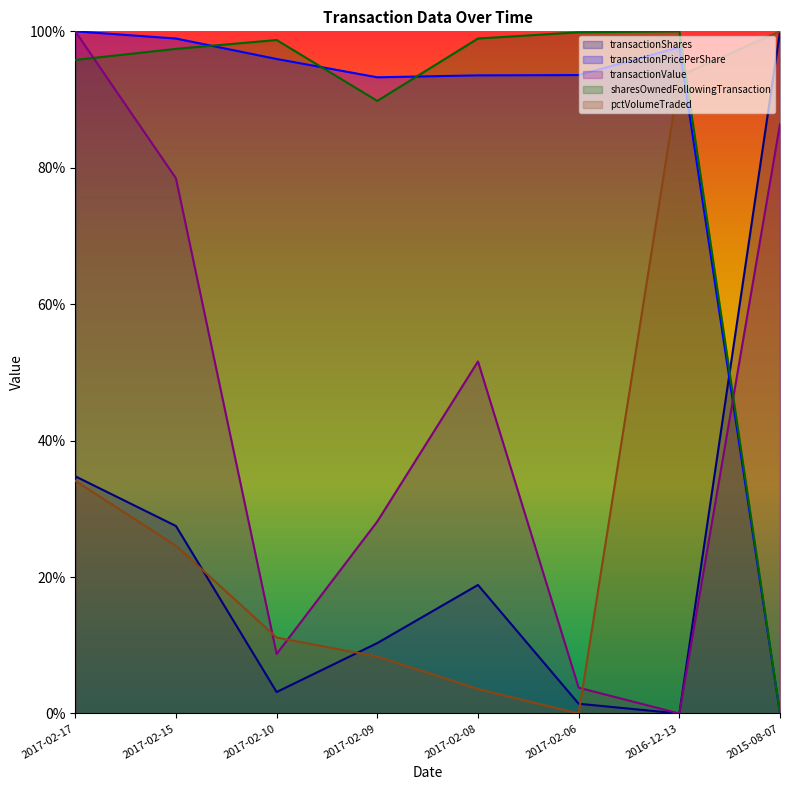

Reading left to right, list all the values displayed in this chart.

transactionShares: 34.8	27.5	3.1	10.3	18.8	1.4	0.0	100.0
transactionPricePerShare: 100.0	98.9	95.9	93.3	93.5	93.6	97.7	0.0
transactionValue: 100.0	78.5	8.7	28.1	51.6	3.8	0.0	86.4
sharesOwnedFollowingTransaction: 95.8	97.4	98.7	89.8	98.9	99.9	100.0	0.0
pctVolumeTraded: 34.1	24.6	11.1	8.3	3.6	0.0	93.5	100.0